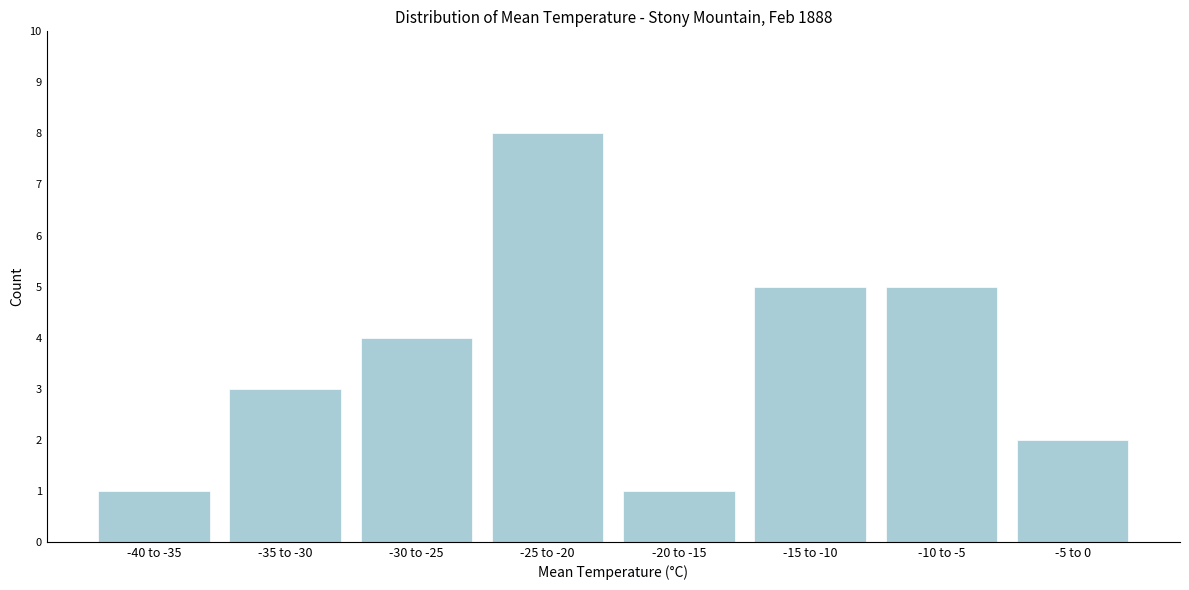

Reading left to right, list all the values displayed in this chart.

-40 to -35=1	-35 to -30=3	-30 to -25=4	-25 to -20=8	-20 to -15=1	-15 to -10=5	-10 to -5=5	-5 to 0=2